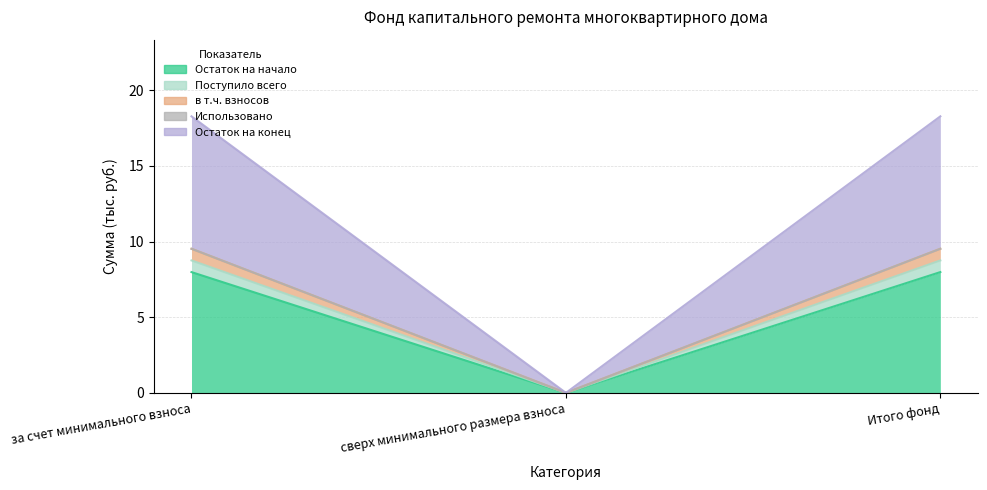

What is the value of the Остаток на конец point at the 3rd from the left?

9.5